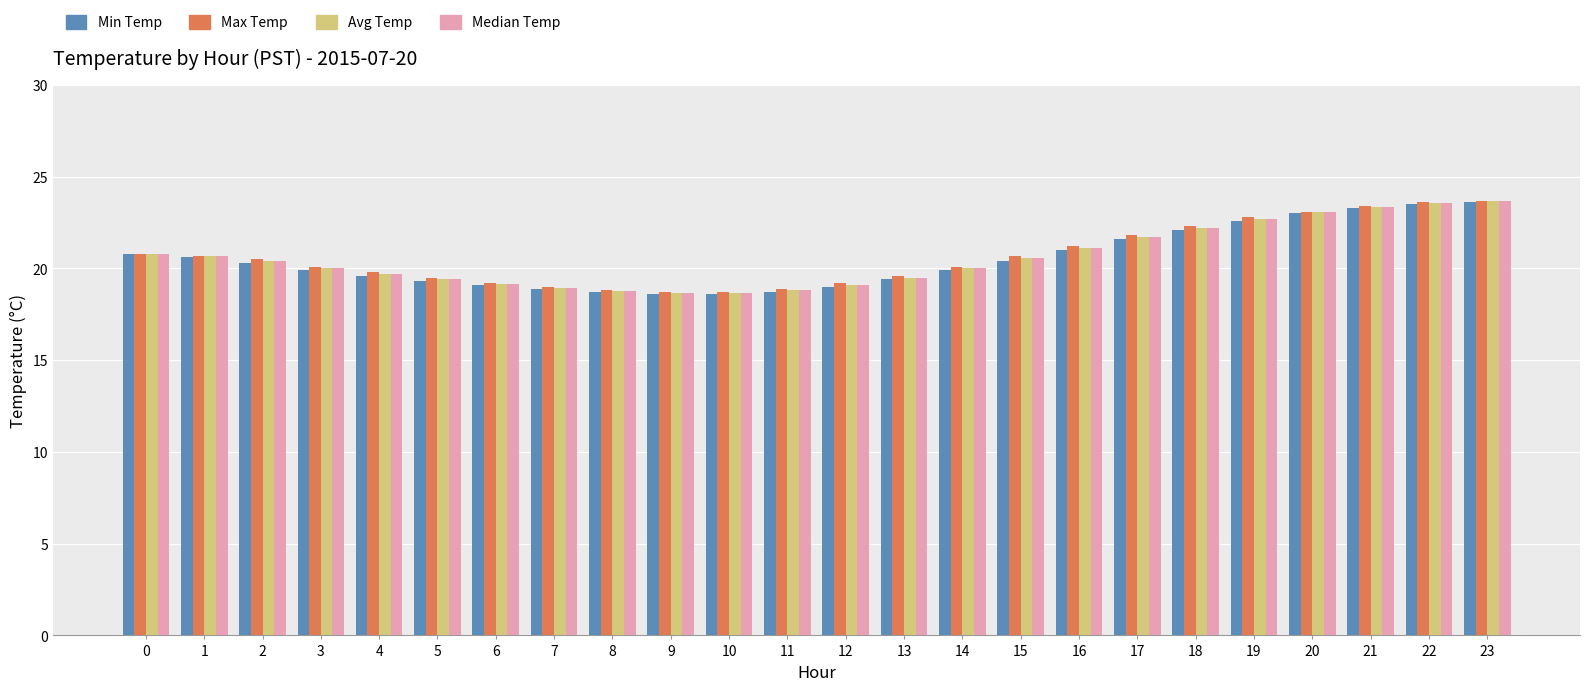

How many series are shown in this chart?

4